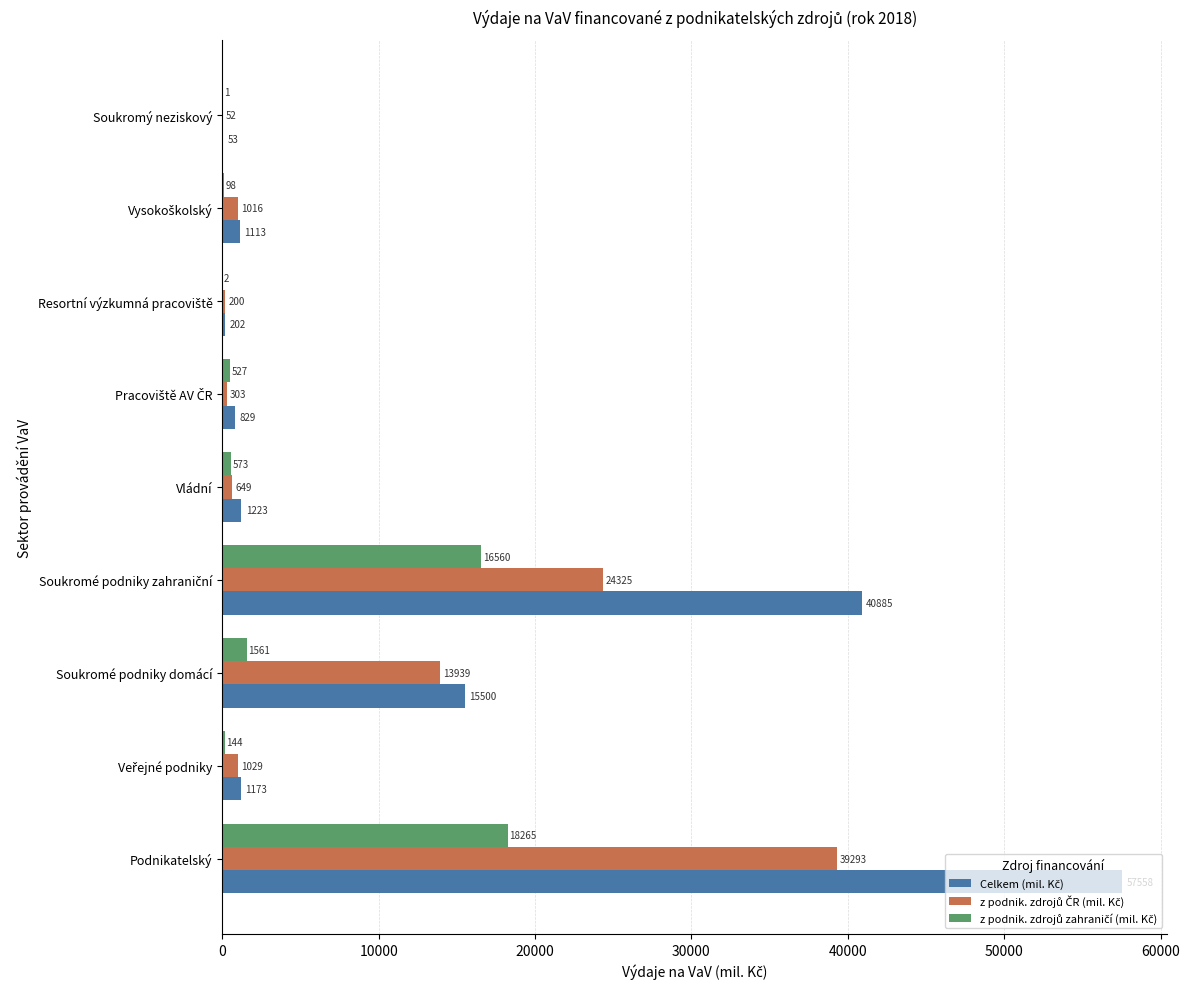

What is the maximum value shown in the chart?

57557.5